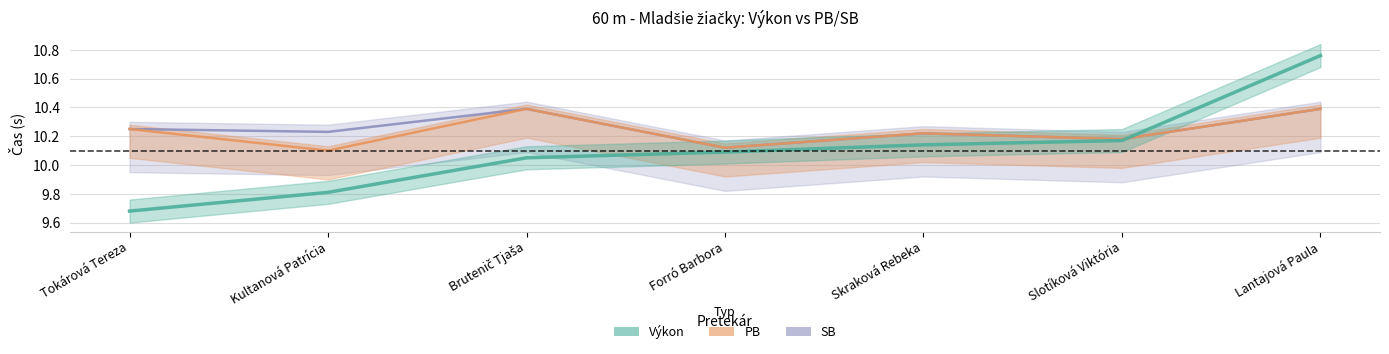

What is the total value across all series at Tokárová Tereza?

30.2